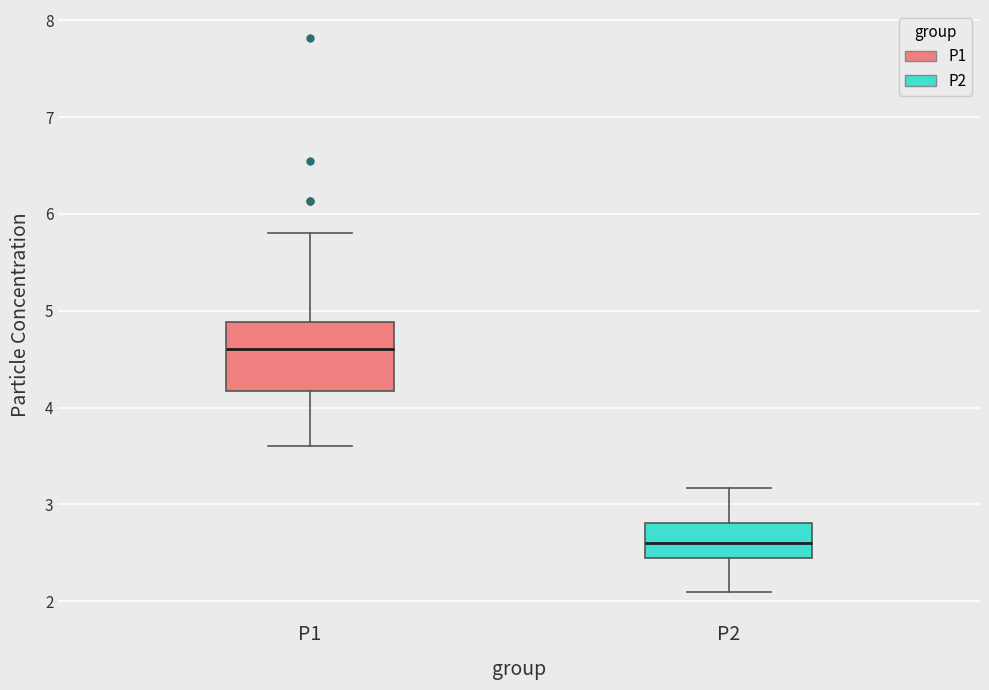

Reading left to right, transcribe this box plot: for each box, give where its median line is, the range the box spans, and where its two whiskers end, as read against the y-axis. The values are not printed on the chart, so give them approximately, as read against the axis.

P1: median 4.6, box 4.2 to 4.9, whiskers 3.6 to 5.8
P2: median 2.6, box 2.4 to 2.8, whiskers 2.1 to 3.2